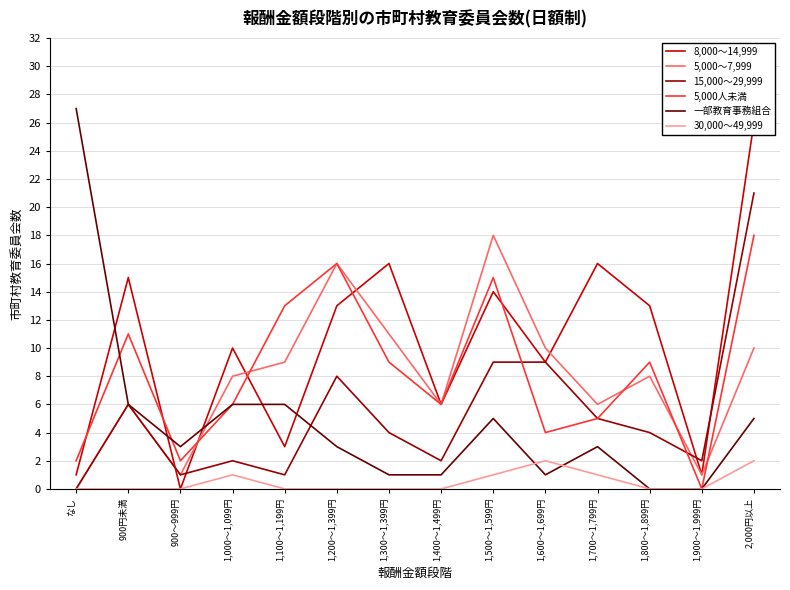

What position from the right is 1,700～1,799円?

4